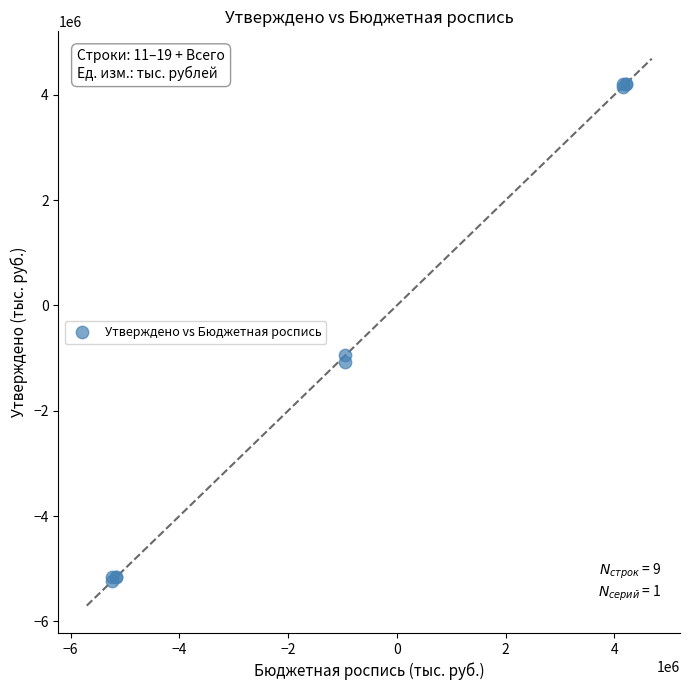

What Y value in the scatter plot is closest to -507343?

-948769.6